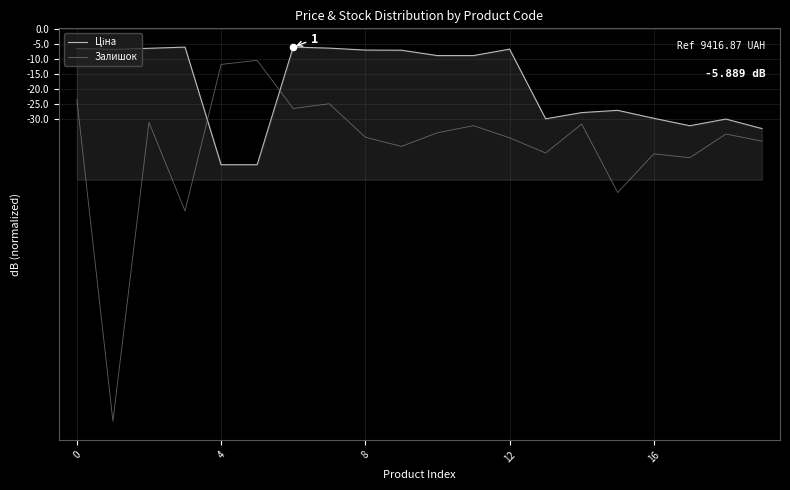

Which series has the widest spread of values?

Залишок